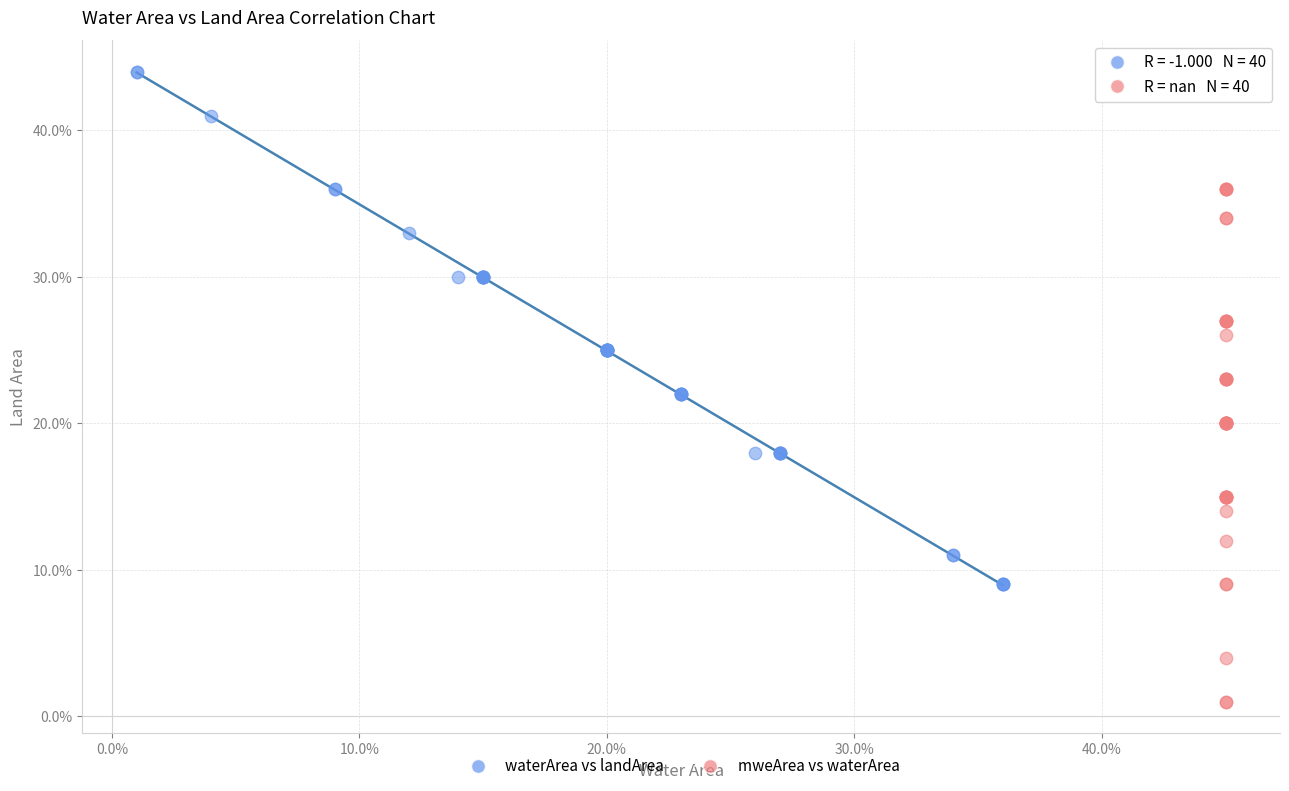

What are all the series names shown in the legend?

waterArea vs landArea, mweArea vs waterArea